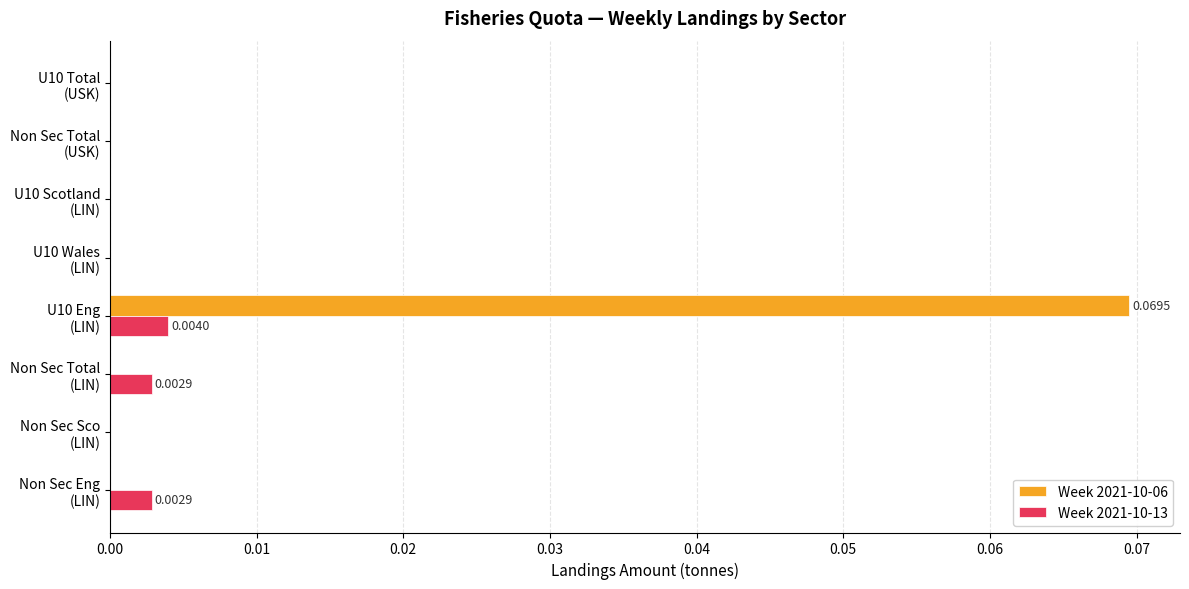

Which series has the largest total across all categories?

Week 2021-10-06